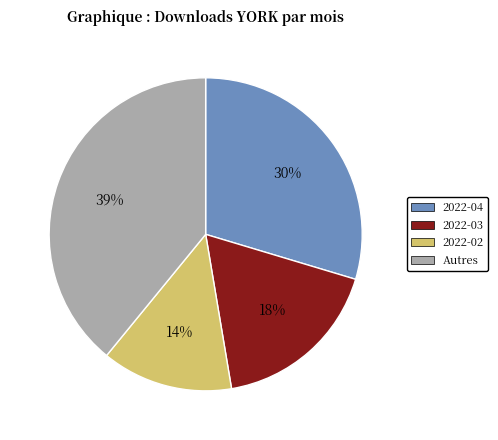

What is the ratio of the value at 2022-03 to the value at 2022-04?

0.6